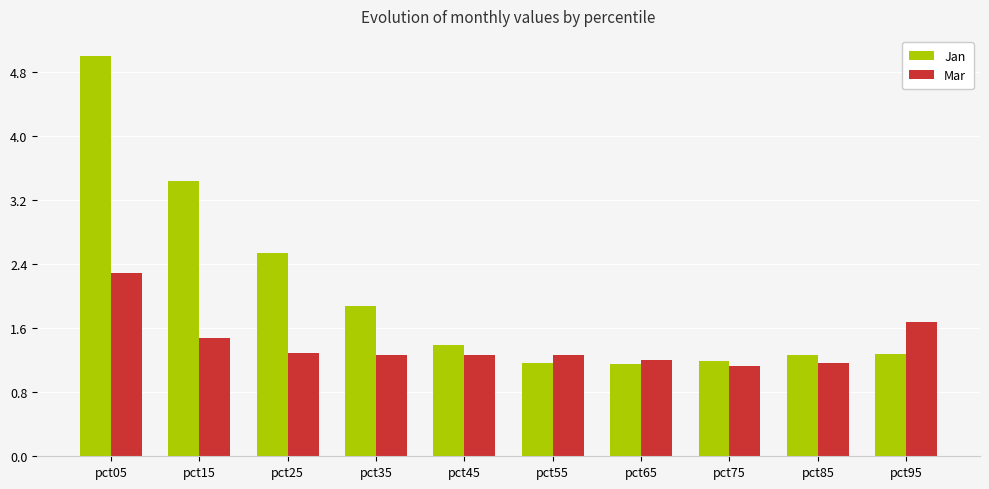

What are all the series names shown in the legend?

Jan, Mar